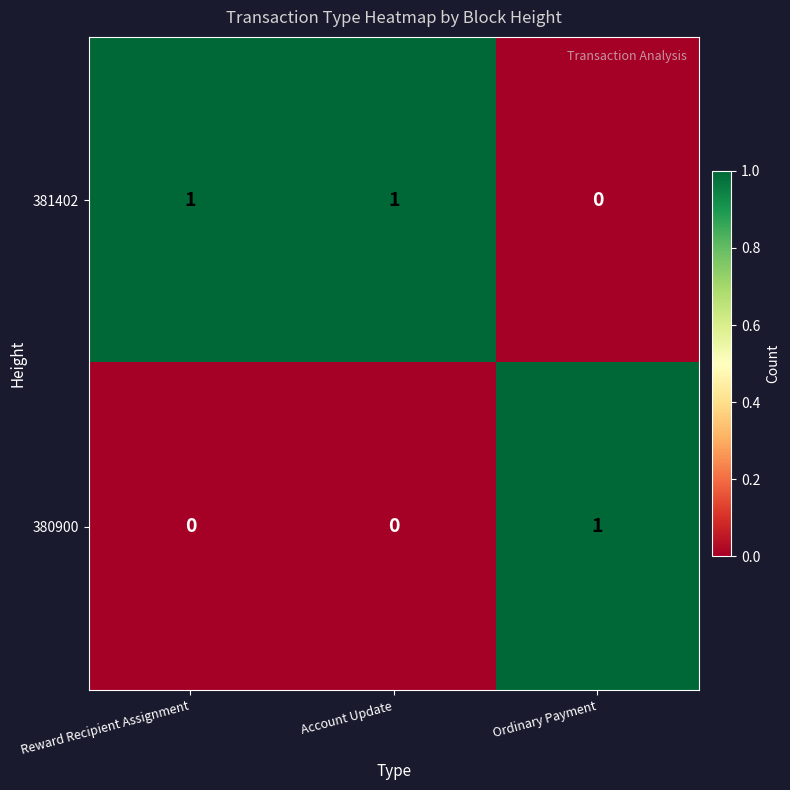

At how many categories does at least one series exceed 0?

3